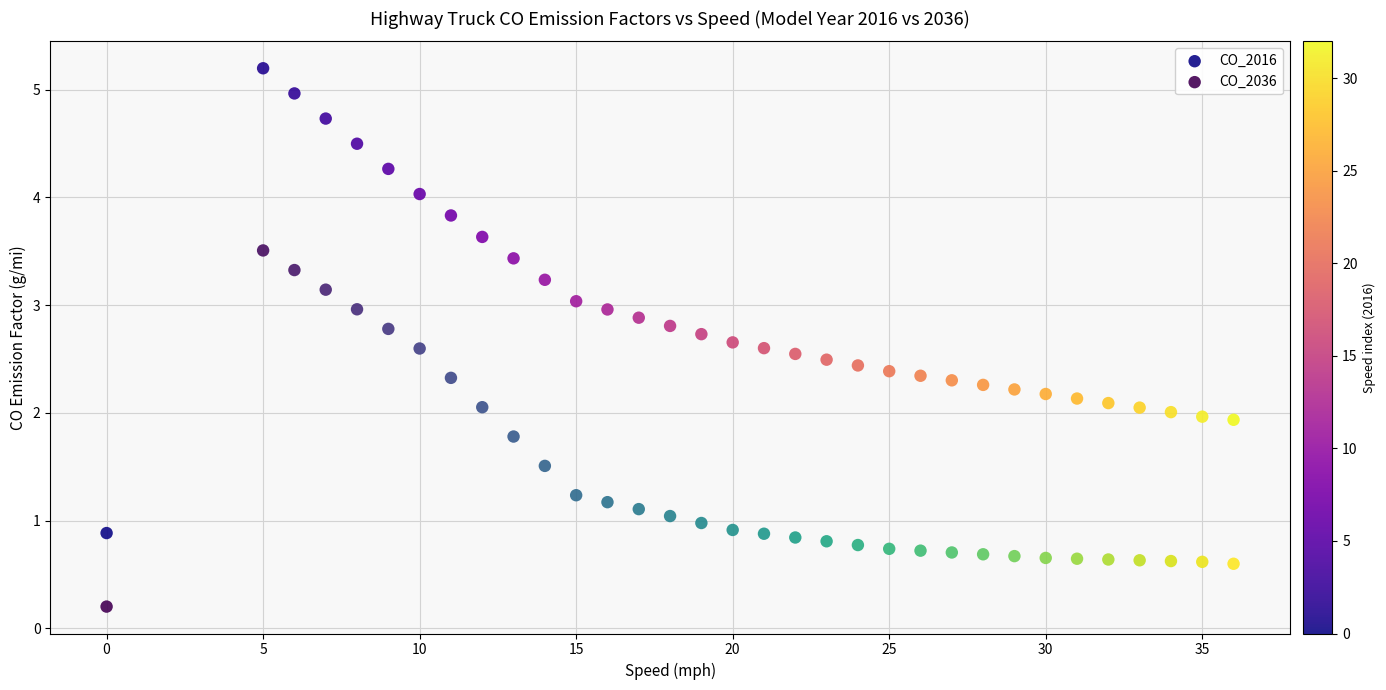

Which series contains the highest Y value?

CO_2016